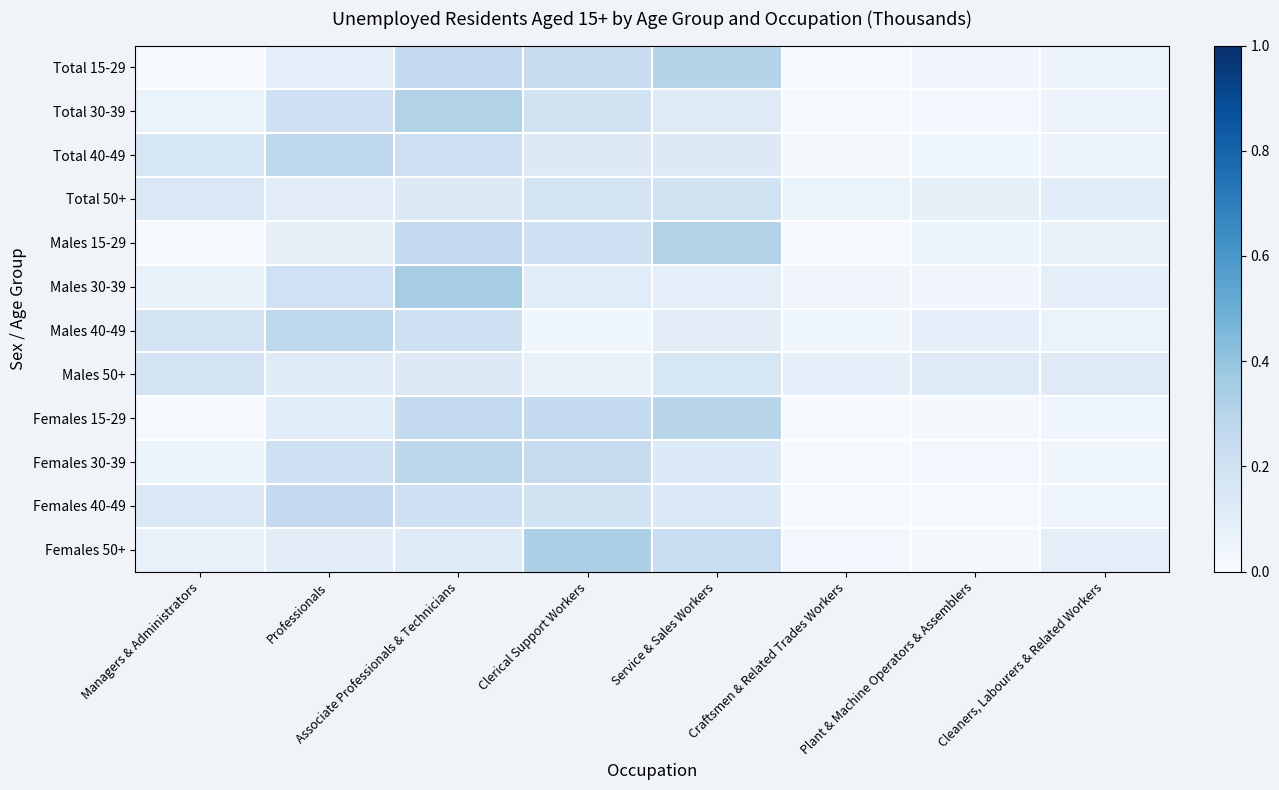

Which label corresponds to the largest value in the chart?

Associate Professionals & Technicians